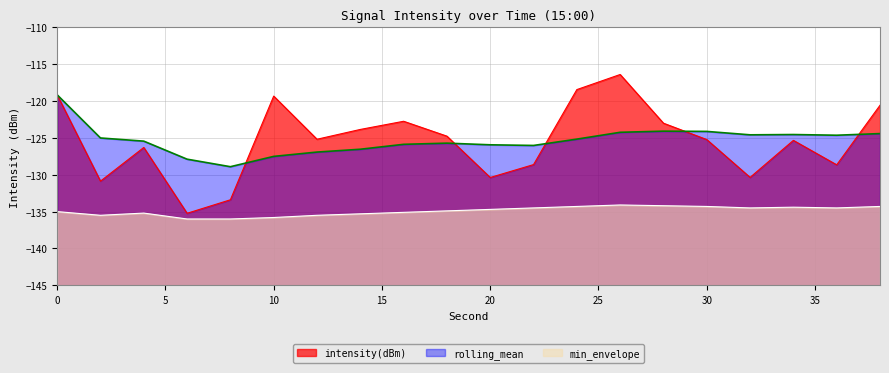

Which series changed the most between 12 and 20?

intensity(dBm)